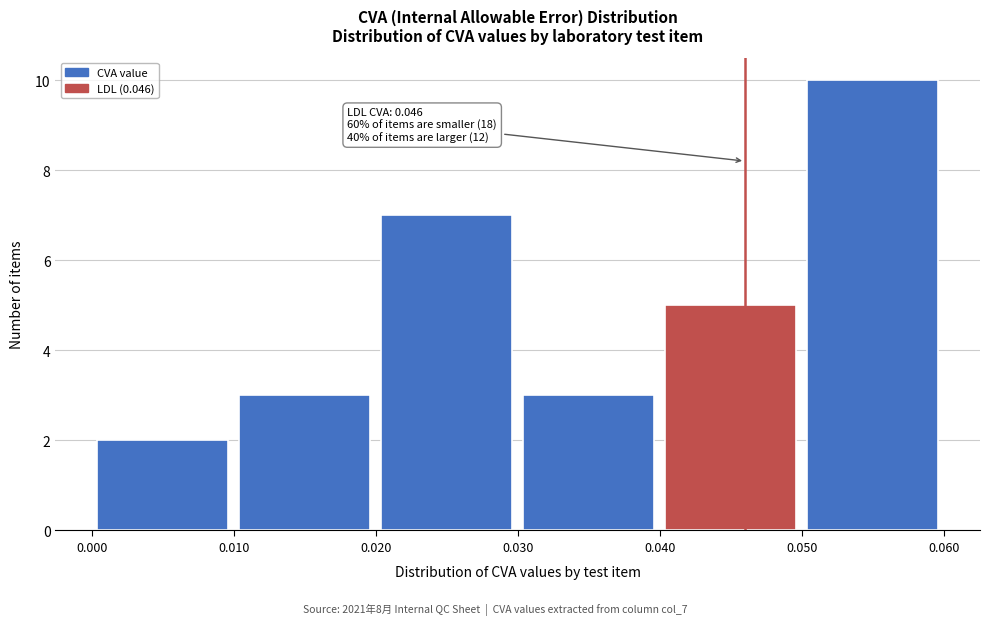

Over which range of the x-axis is the bar tallest?

0.050 to 0.060